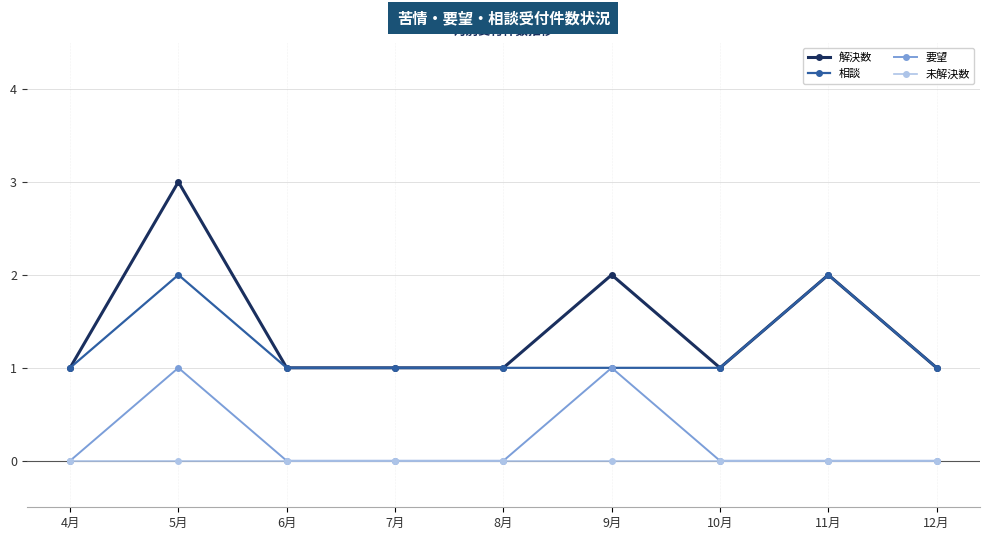

Which series has the widest spread of values?

解決数